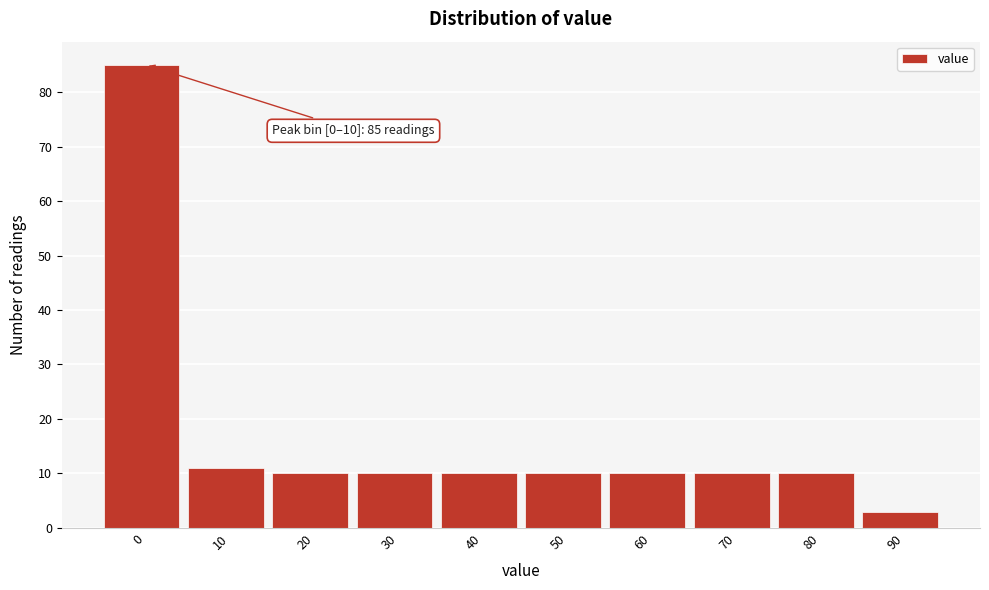

Reading right to left, what are all the values shown in this chart?

90=3	80=10	70=10	60=10	50=10	40=10	30=10	20=10	10=11	0=85